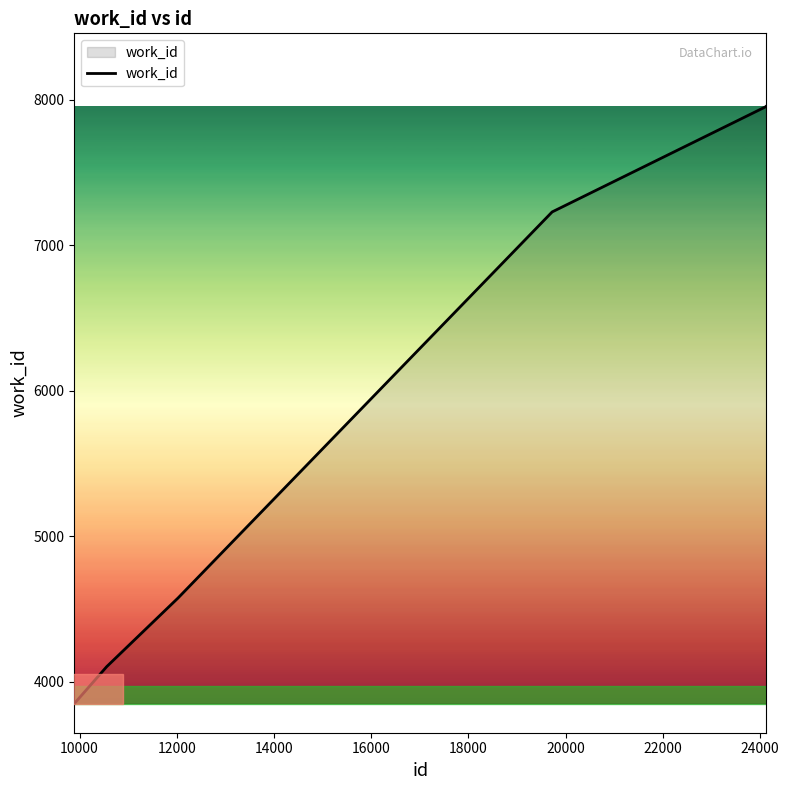

What is the minimum value shown in the chart?

3848